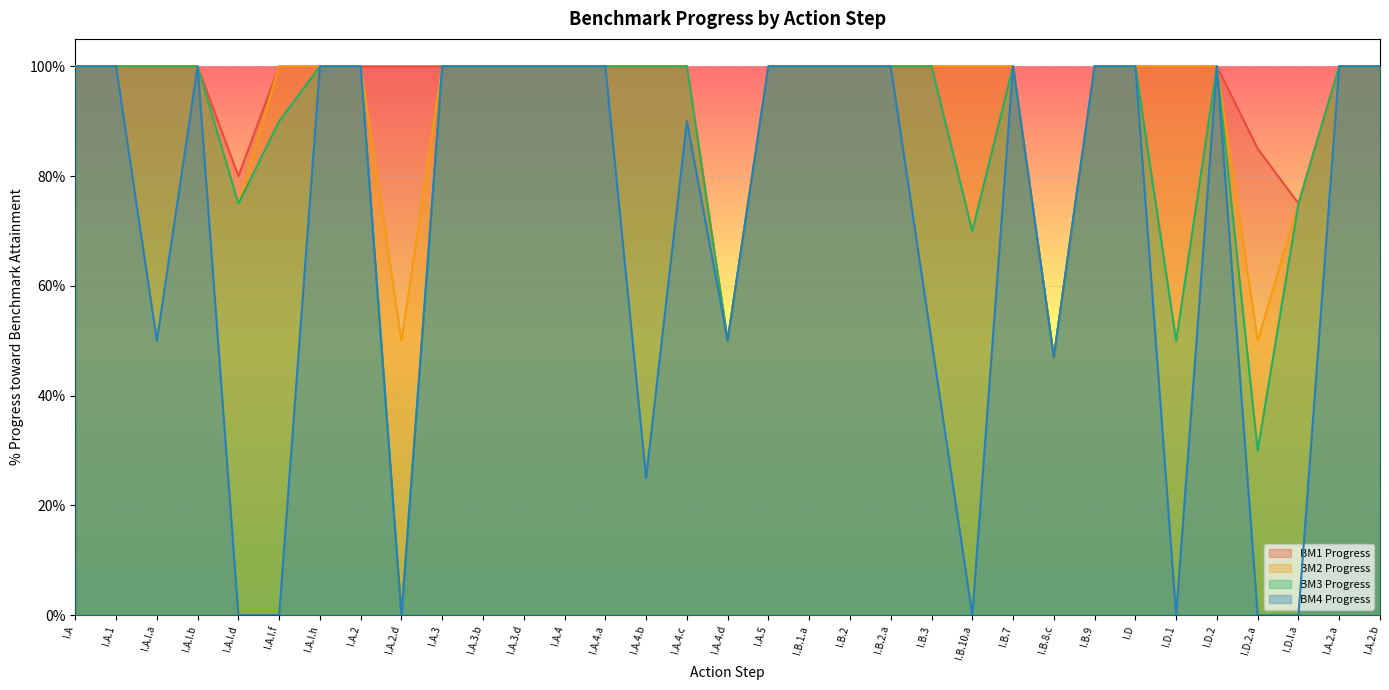

Count the number of data series in this chart.

4